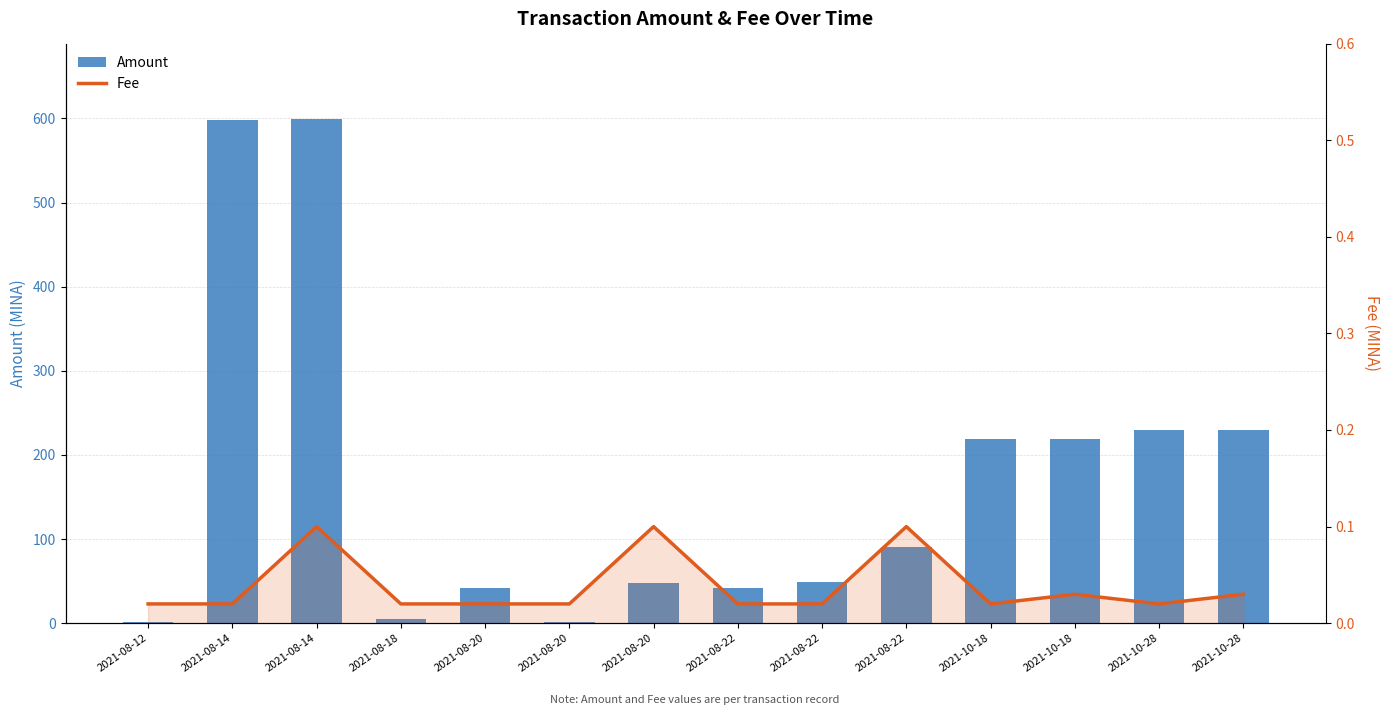

Rank the series by their maximum value, from highest to lowest.

Amount, Fee